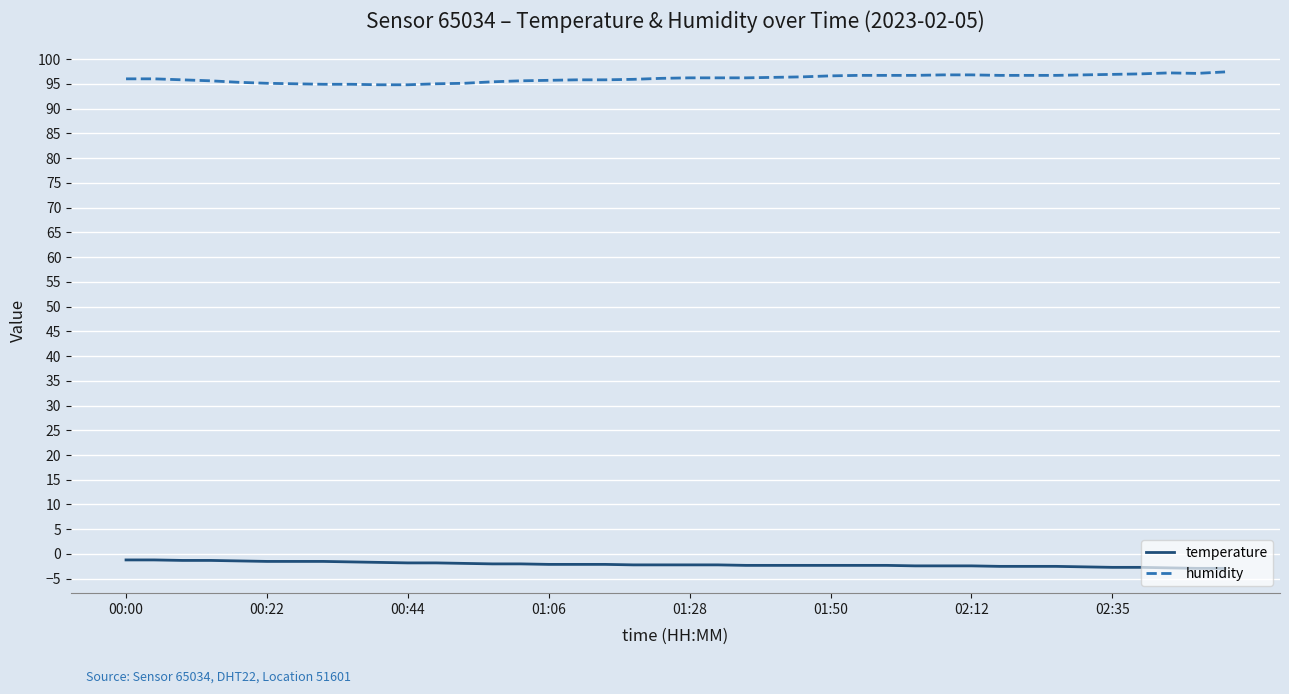

True or false: humidity and temperature cross at least once.

False